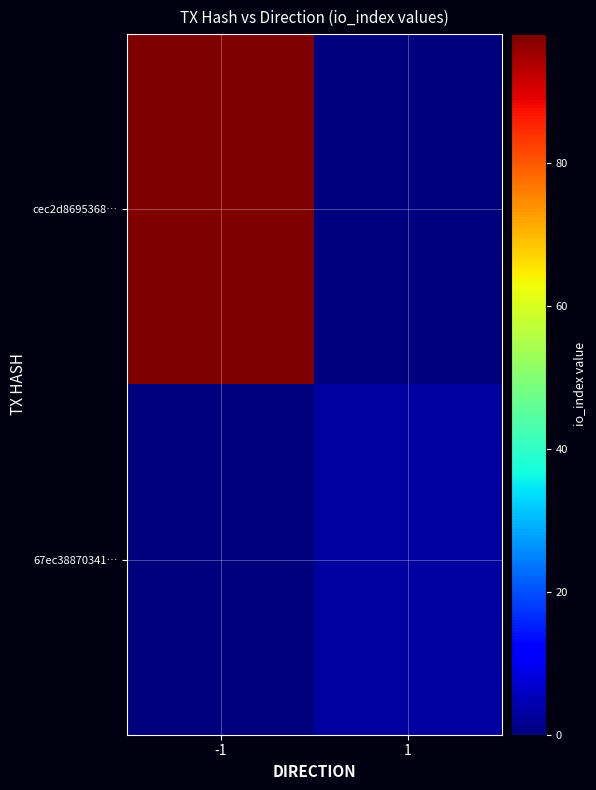

Which category has the lowest value across all series?

1